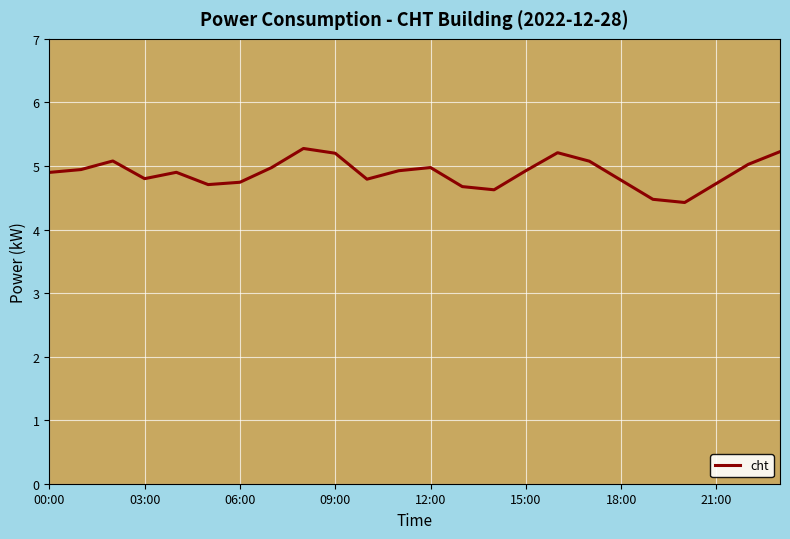

How many lines are shown in the chart?

1